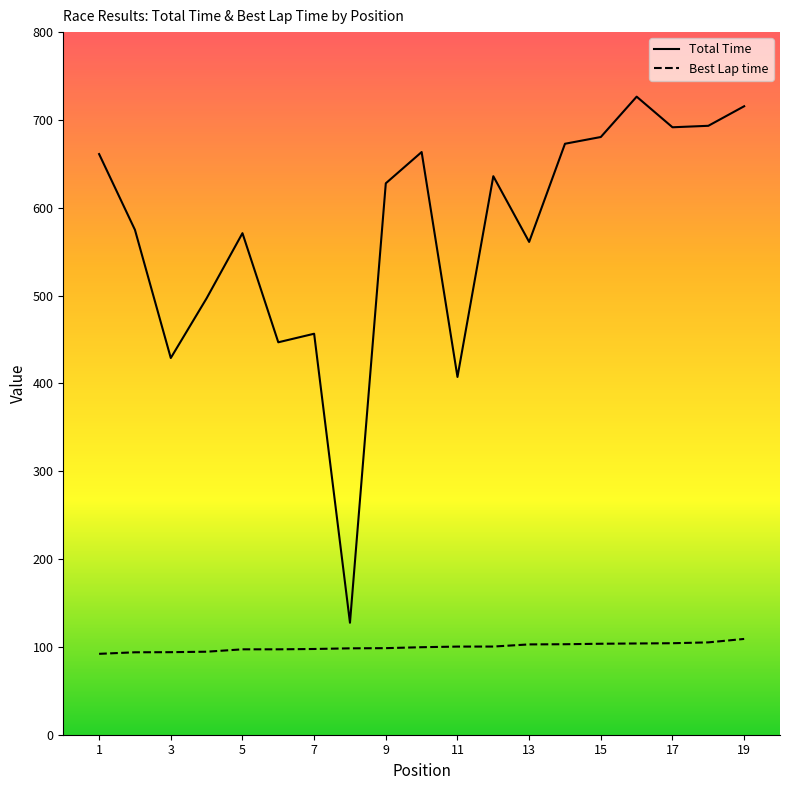

Rank the series by their maximum value, from lowest to highest.

Best Lap time, Total Time